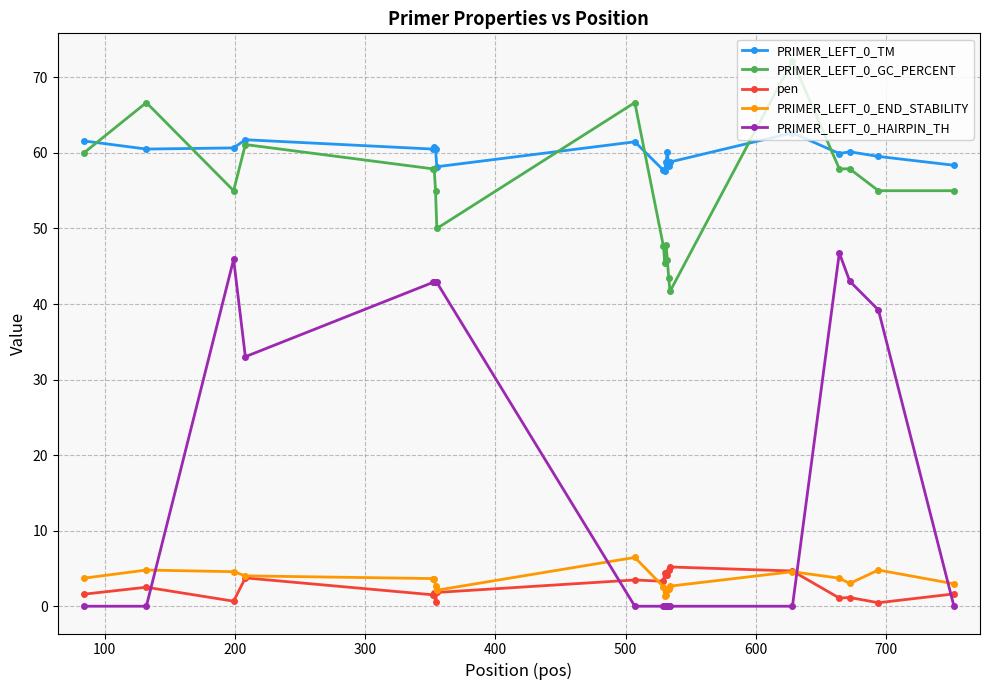

True or false: PRIMER_LEFT_0_HAIRPIN_TH and PRIMER_LEFT_0_GC_PERCENT cross at least once.

False